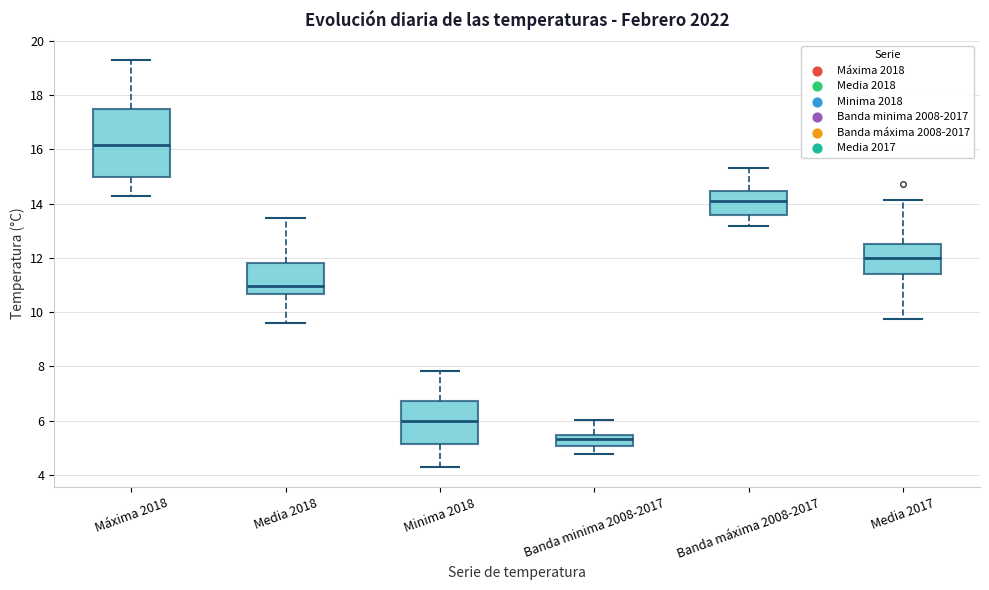

Which box is the tallest, from its lower edge to its upper edge?

Máxima 2018